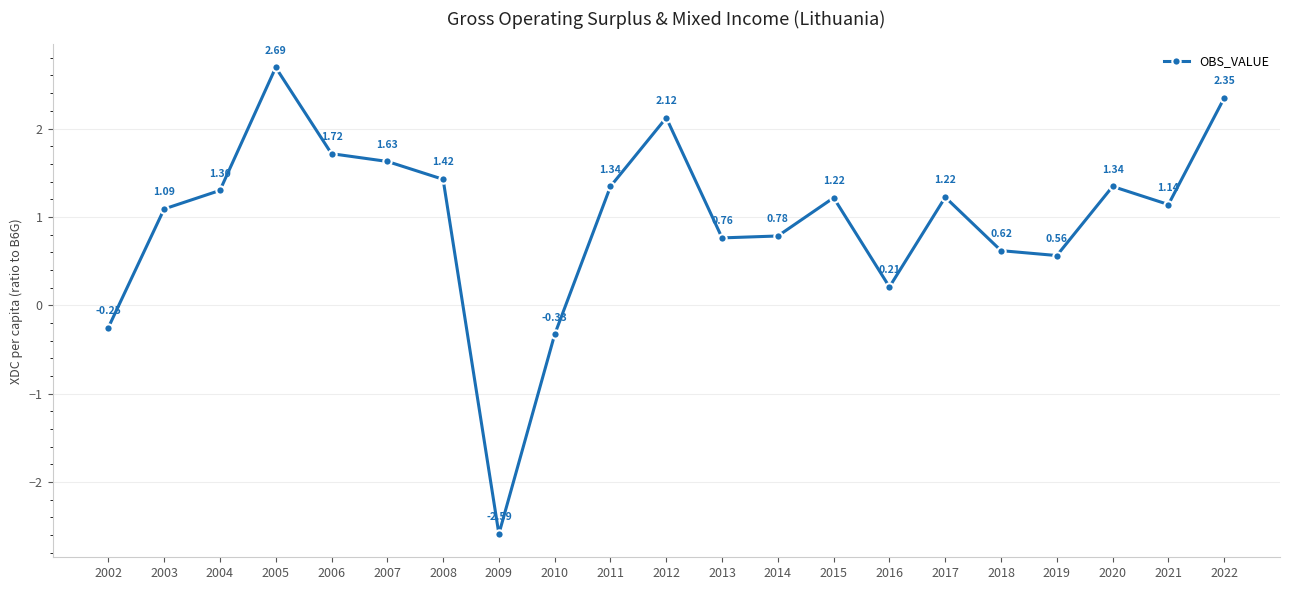

What is the difference between the second highest and second lowest values?

2.7